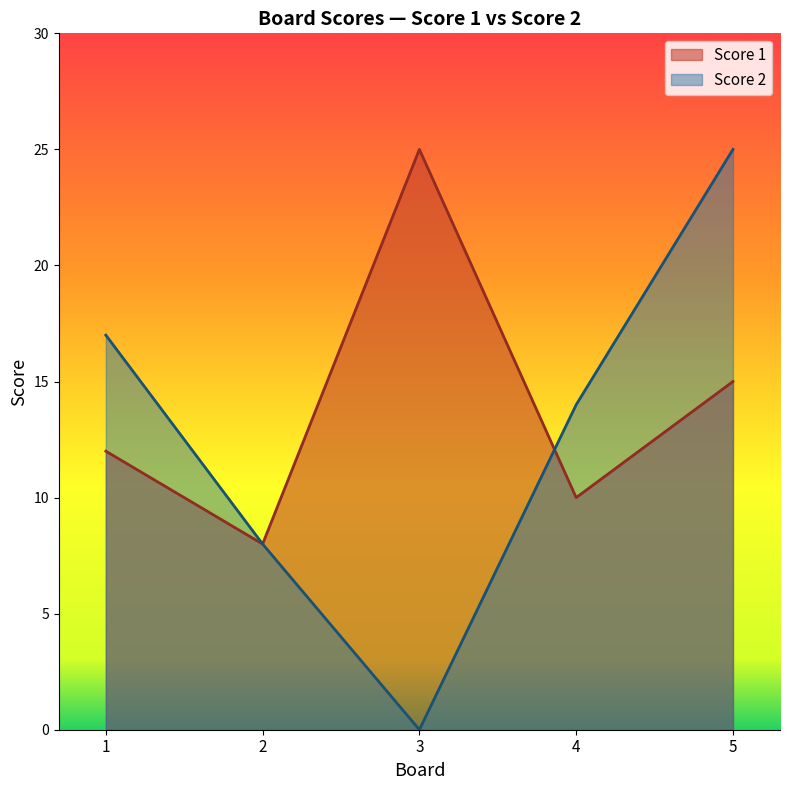

Rank the series by their maximum value, from lowest to highest.

Score 1, Score 2